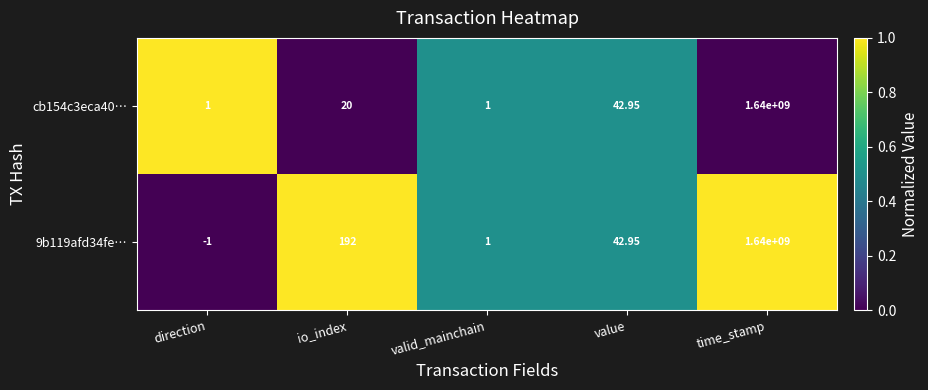

At which category does the chart reach its minimum across all series?

direction